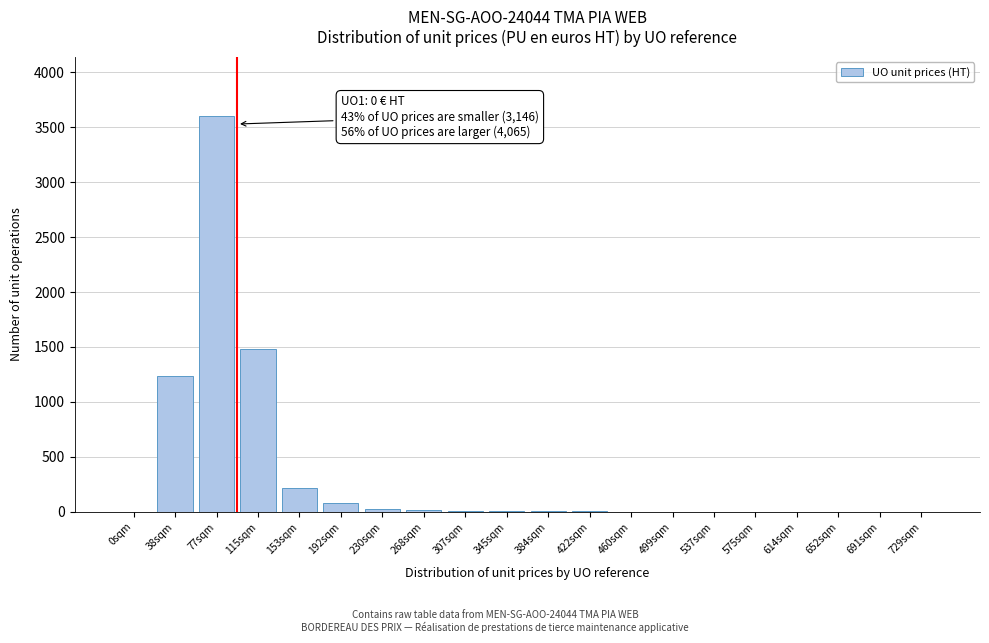

Which label corresponds to the largest value in the chart?

77sqm